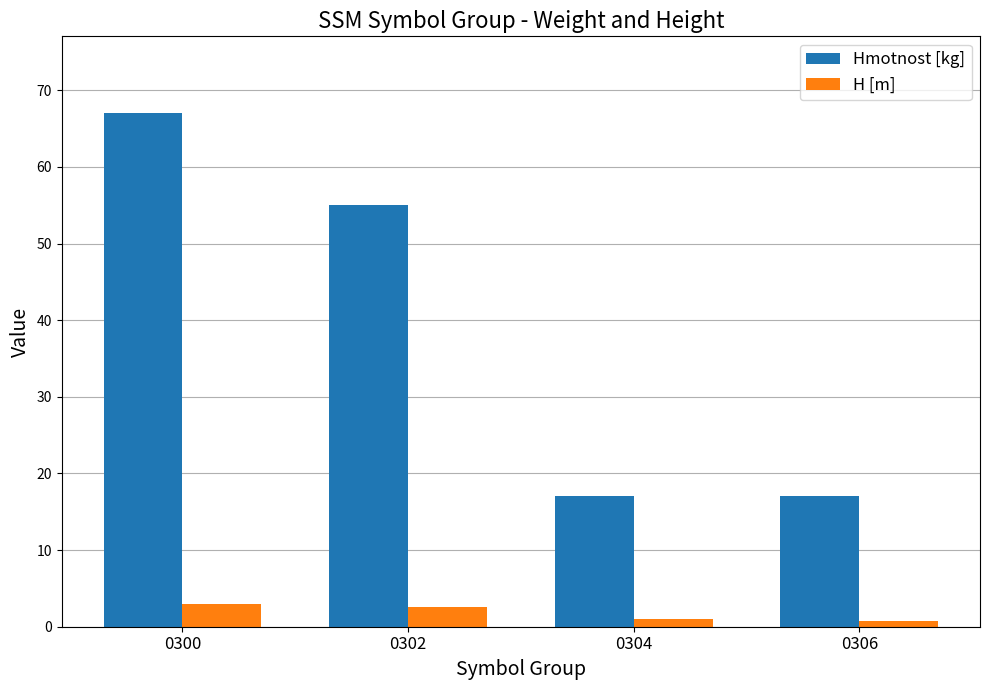

Count the H [m] values in the range 1 to 2.

1